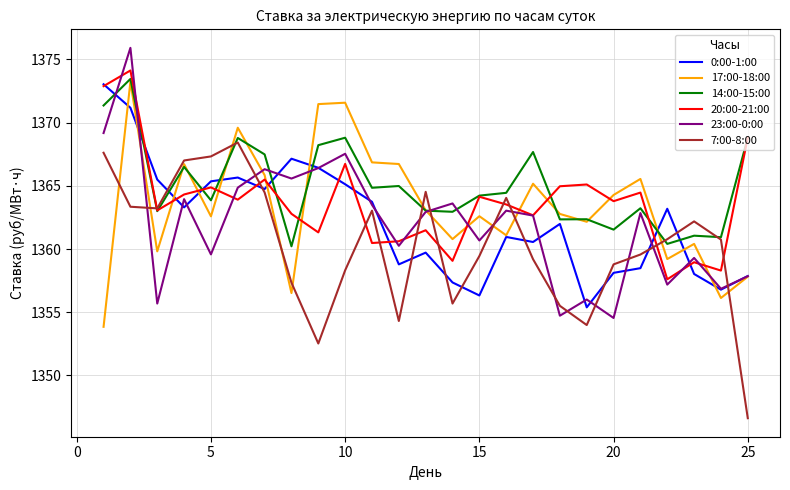

True or false: 14:00-15:00 and 0:00-1:00 cross at least once.

True